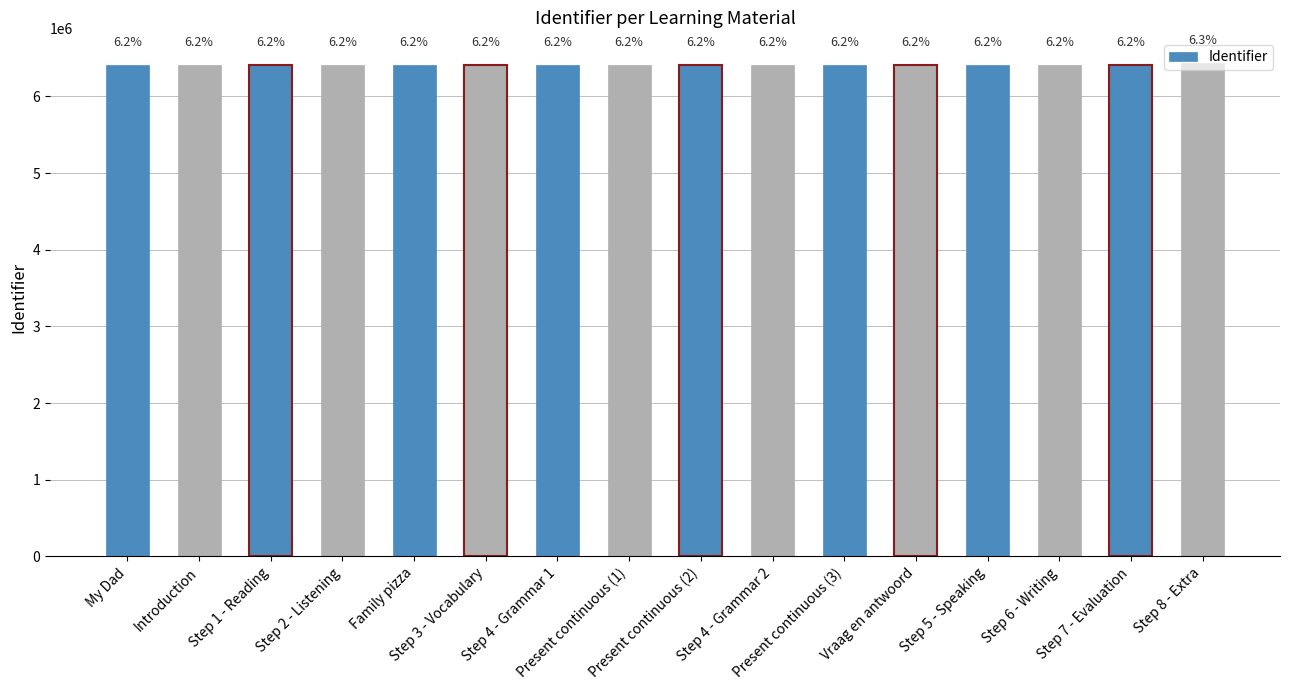

What is the smallest value displayed?

6408505